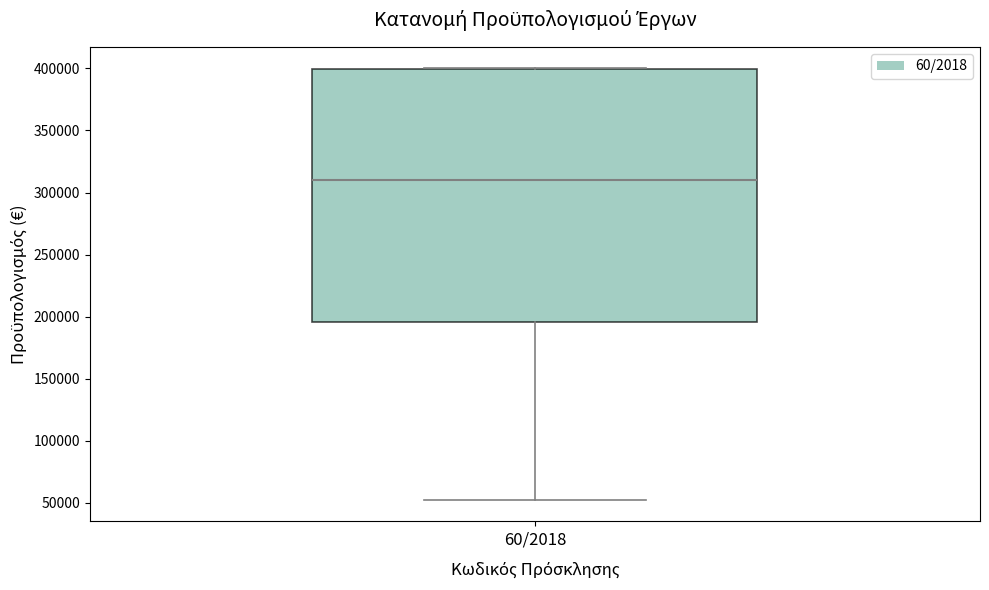

Transcribe this box plot: give where the median line is, the range the box spans, and where the two whiskers end, as read against the y-axis. The values are not printed on the chart, so give them approximately, as read against the axis.

median 310000, box 195000 to 400000, whiskers 50000 to 400000